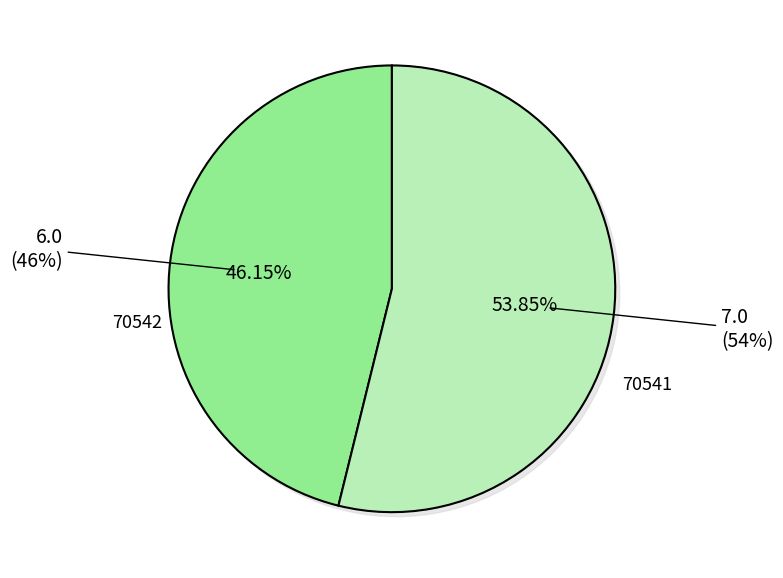

How many segments does this pie chart have?

2